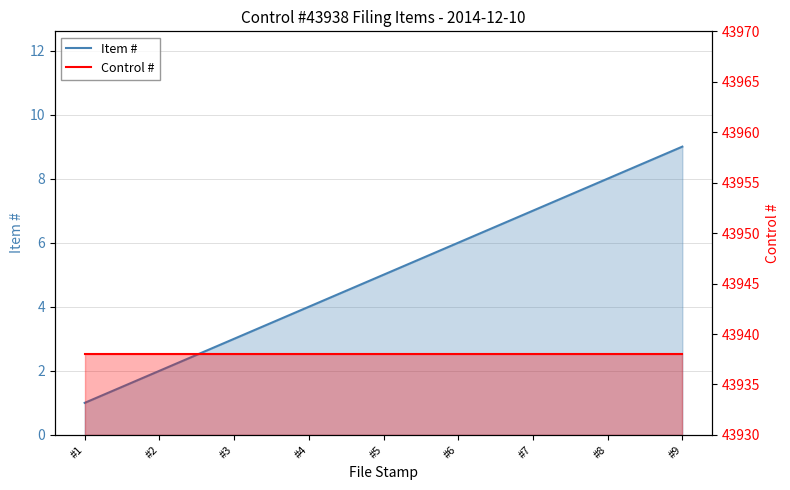

Count the Item # values in the range 3 to 7.

5